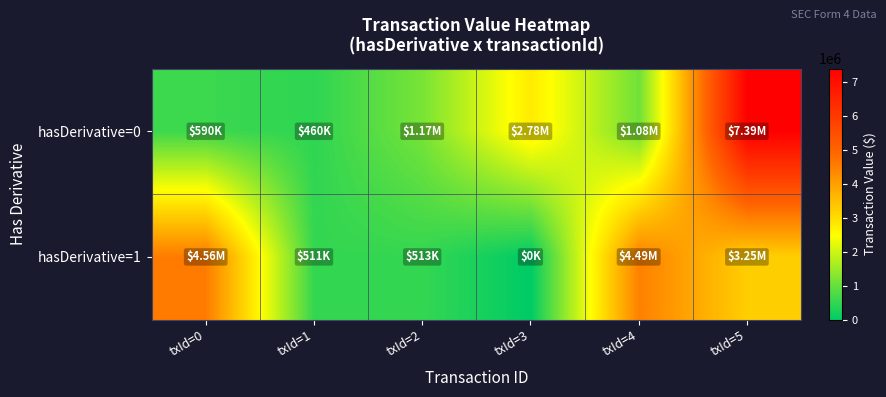

Which series has the largest range (max minus min)?

hasDerivative=0